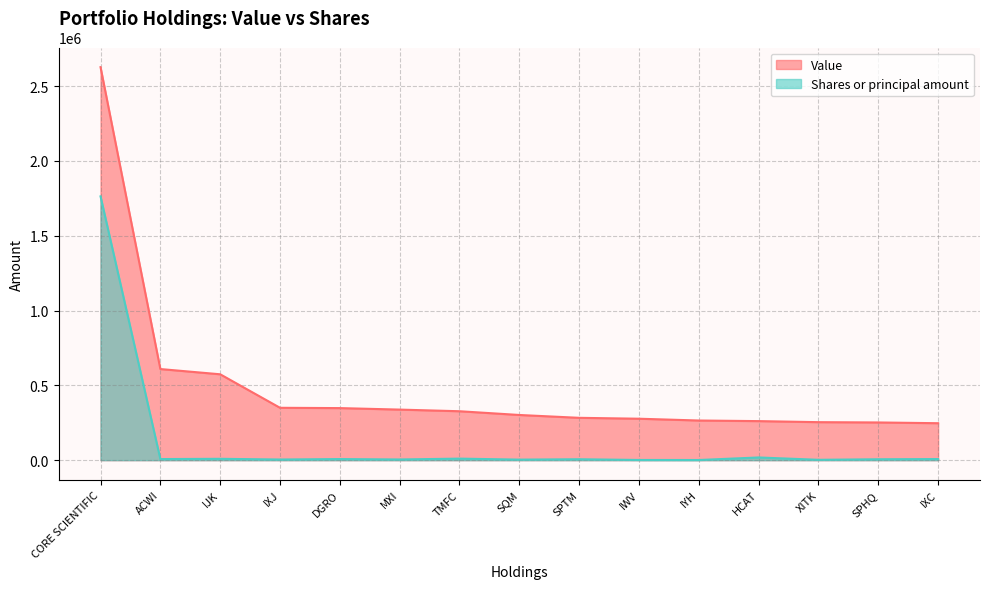

Which series has the widest spread of values?

Value